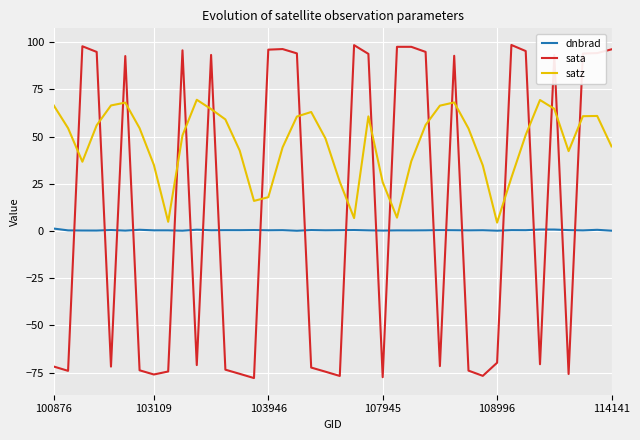

List the series in order of their overall mean, highest first.

satz, sata, dnbrad